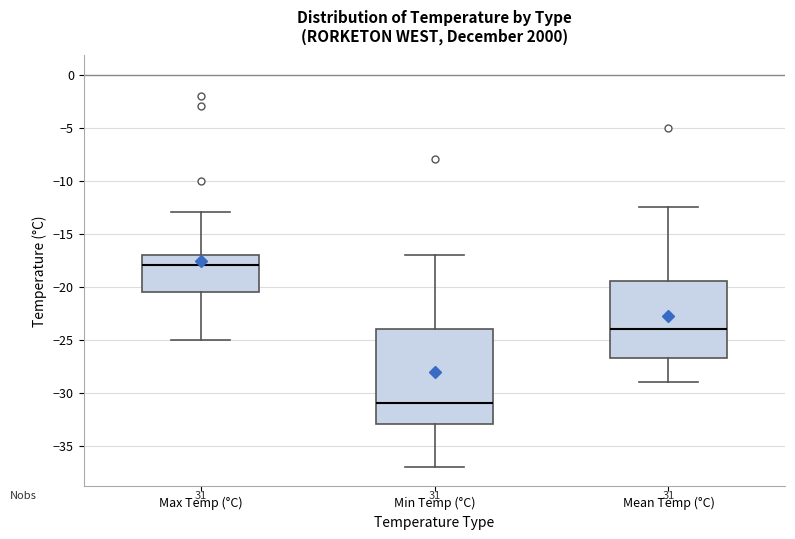

Comparing the boxes themselves (not the whiskers), which one is the tallest?

Min Temp (°C)